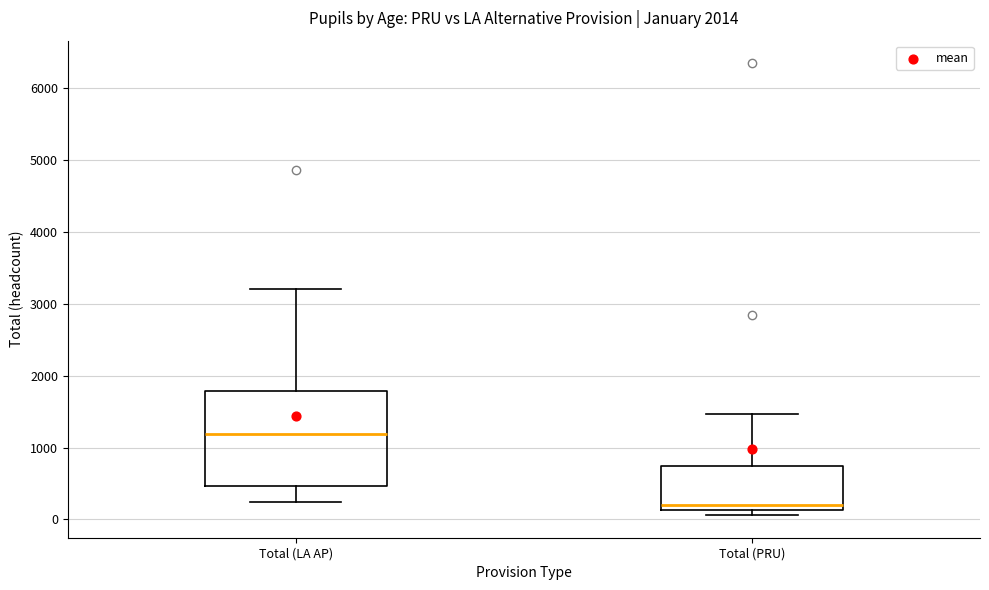

Reading left to right, transcribe this box plot: for each box, give where its median line is, the range the box spans, and where its two whiskers end, as read against the y-axis. The values are not printed on the chart, so give them approximately, as read against the axis.

Total (LA AP): median 1200, box 500 to 1800, whiskers 200 to 3200
Total (PRU): median 200, box 100 to 700, whiskers 100 (just below the box's lower edge) to 1500